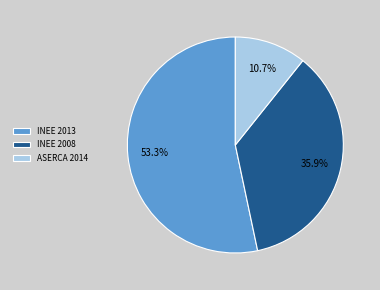

To the nearest percent, what is the difference between the largest and smallest slice percentages?

43%